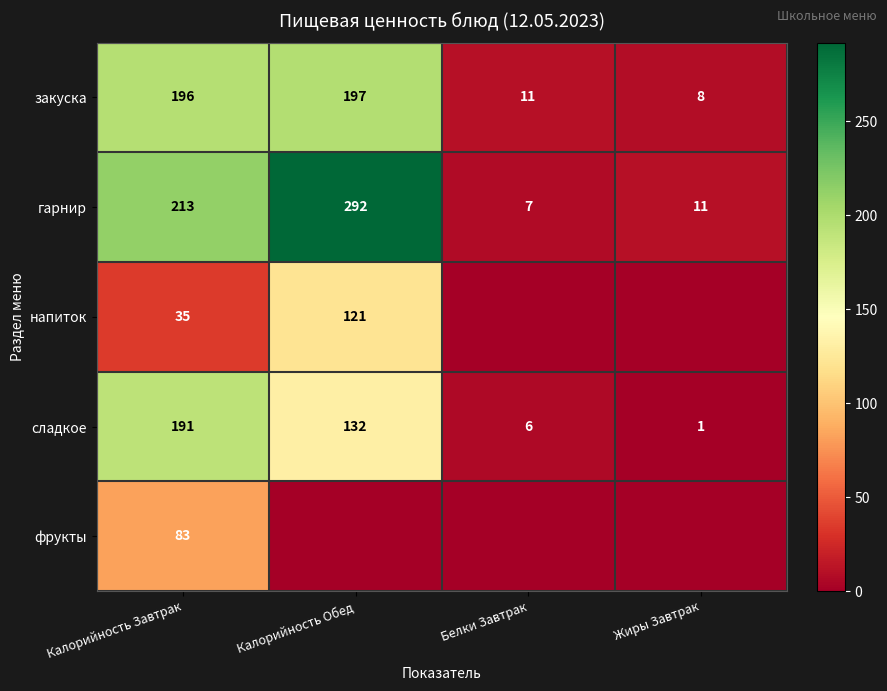

How many values in the сладкое series are below 132?

2